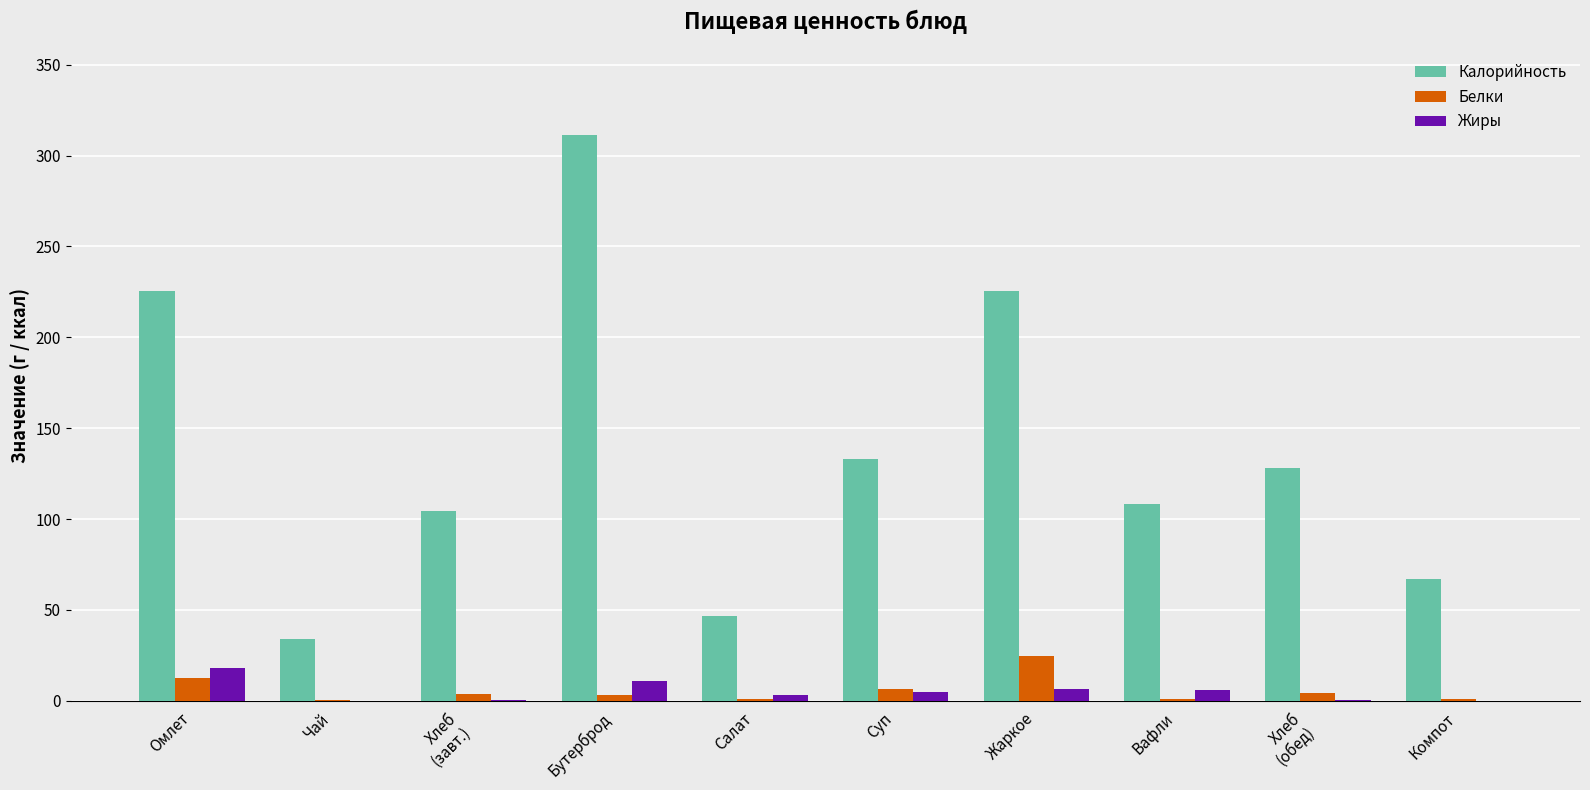

Which series has the largest total across all categories?

Калорийность